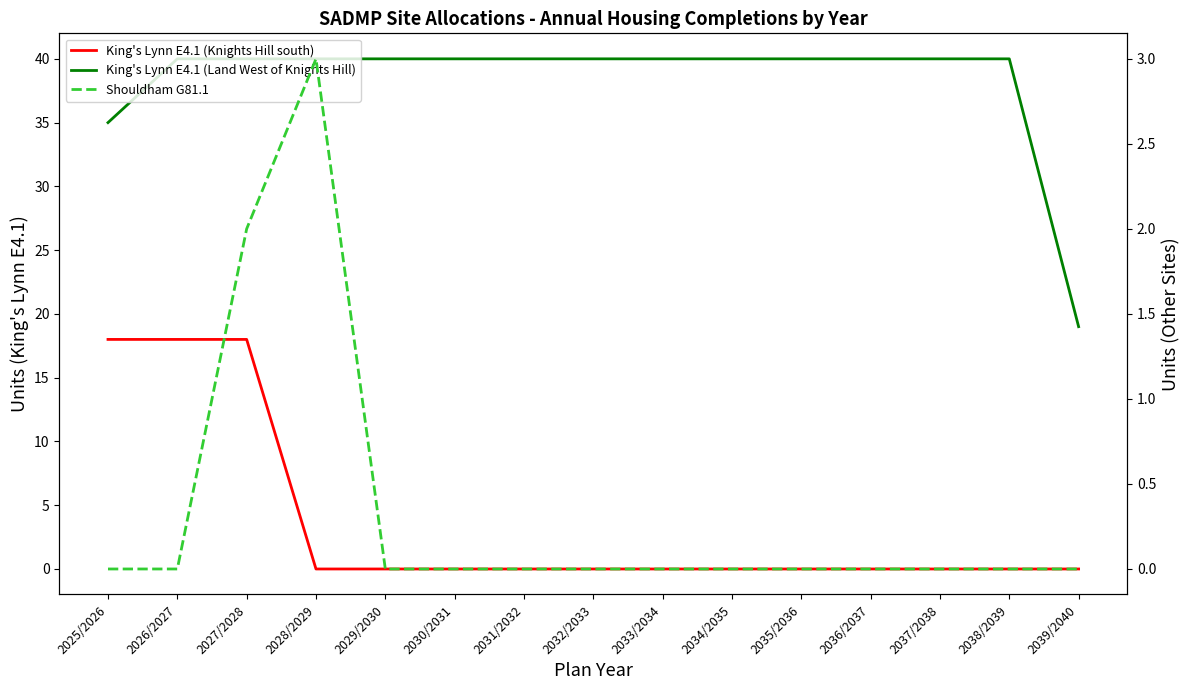

How many data points in King's Lynn E4.1 (Knights Hill south) are above 0?

3